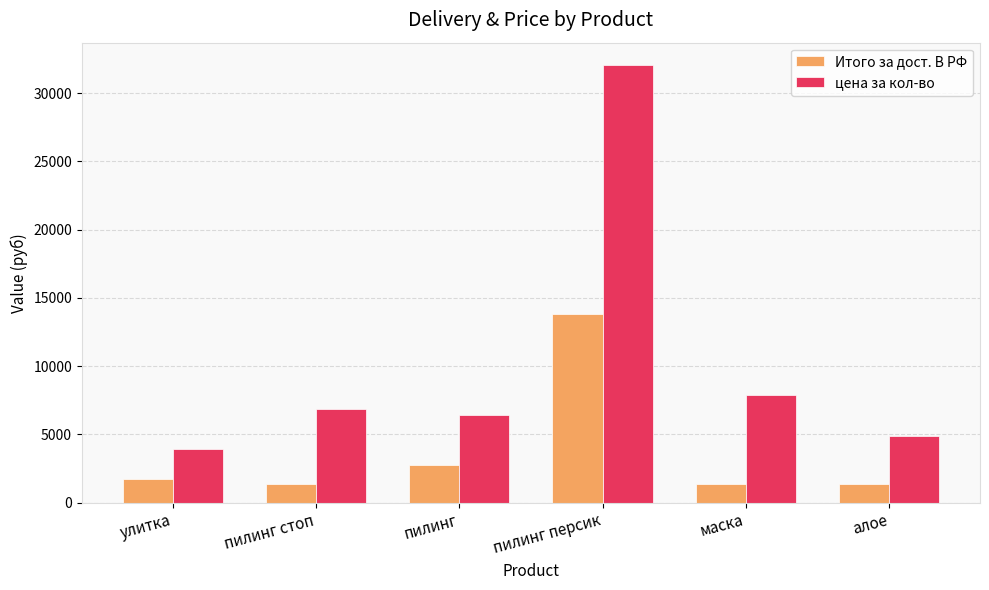

What is the total value across all series at улитка?

5671.1